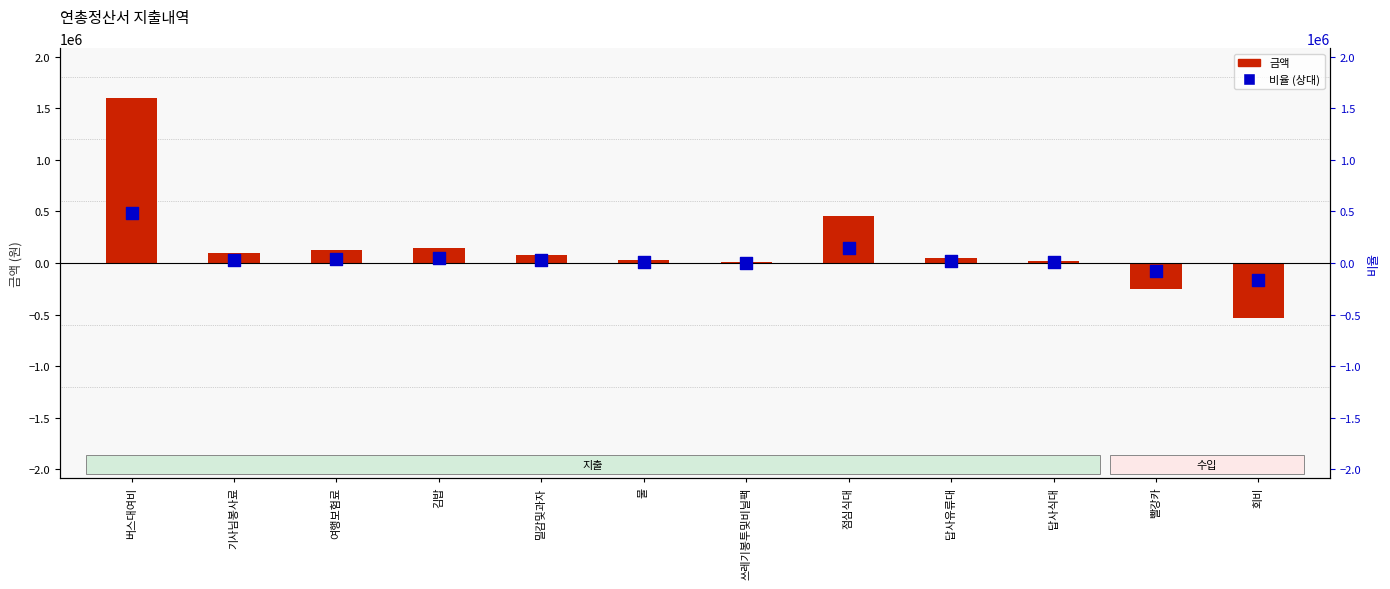

At how many categories does at least one series exceed 1293309?

1